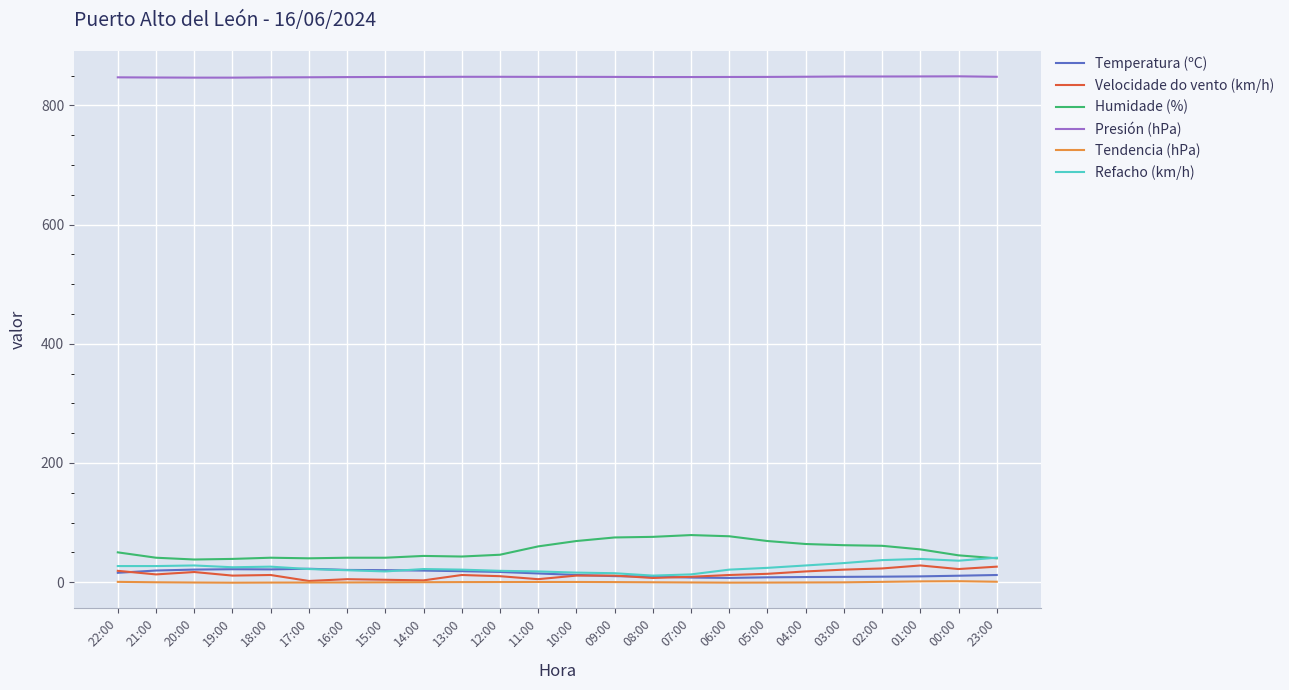

True or false: Tendencia (hPa) and Presión (hPa) cross at least once.

False